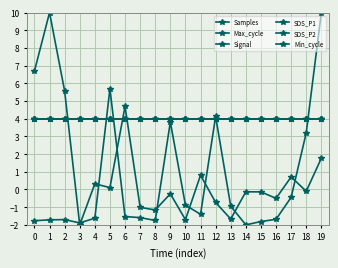

What is the total value across all series at 6?

19.2